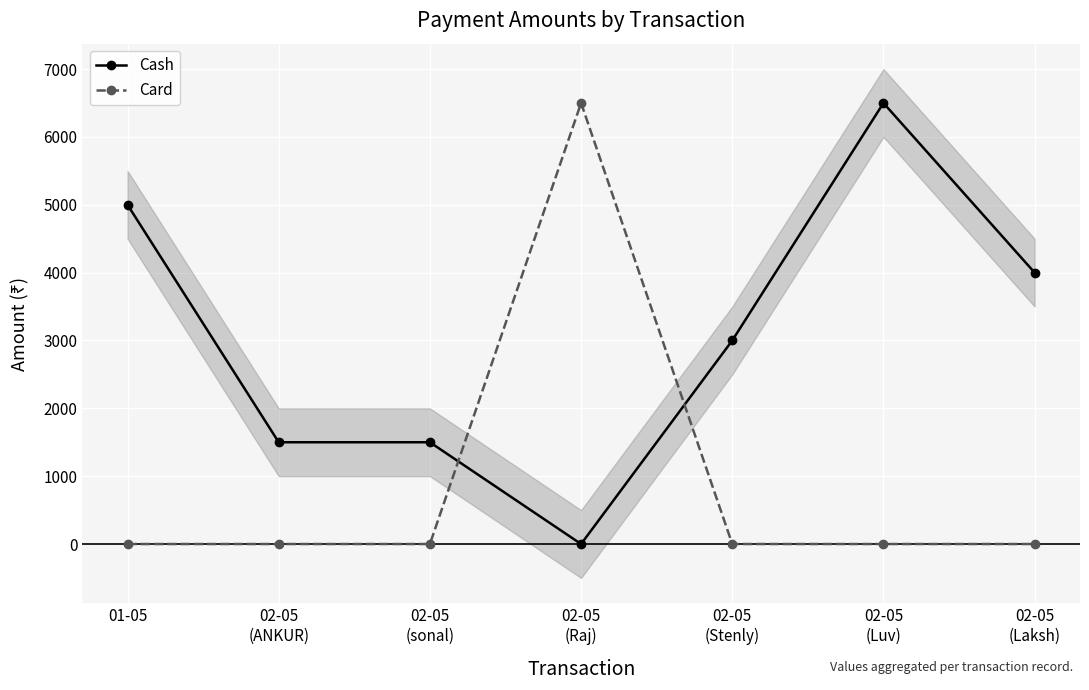

What is the label of the 4th point from the left?

02-05
(Raj)